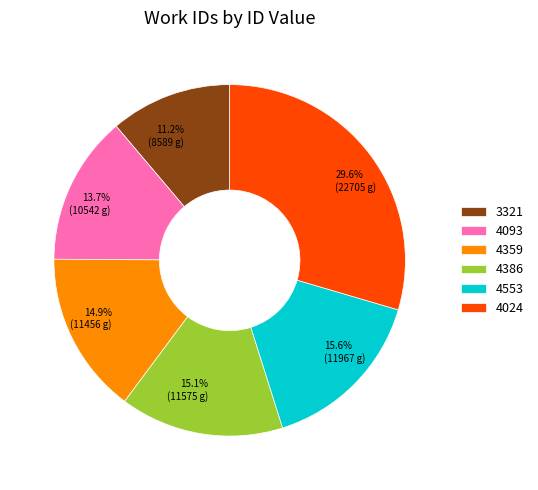

Combined, do 3321 and 4359 account for over 50%?

No